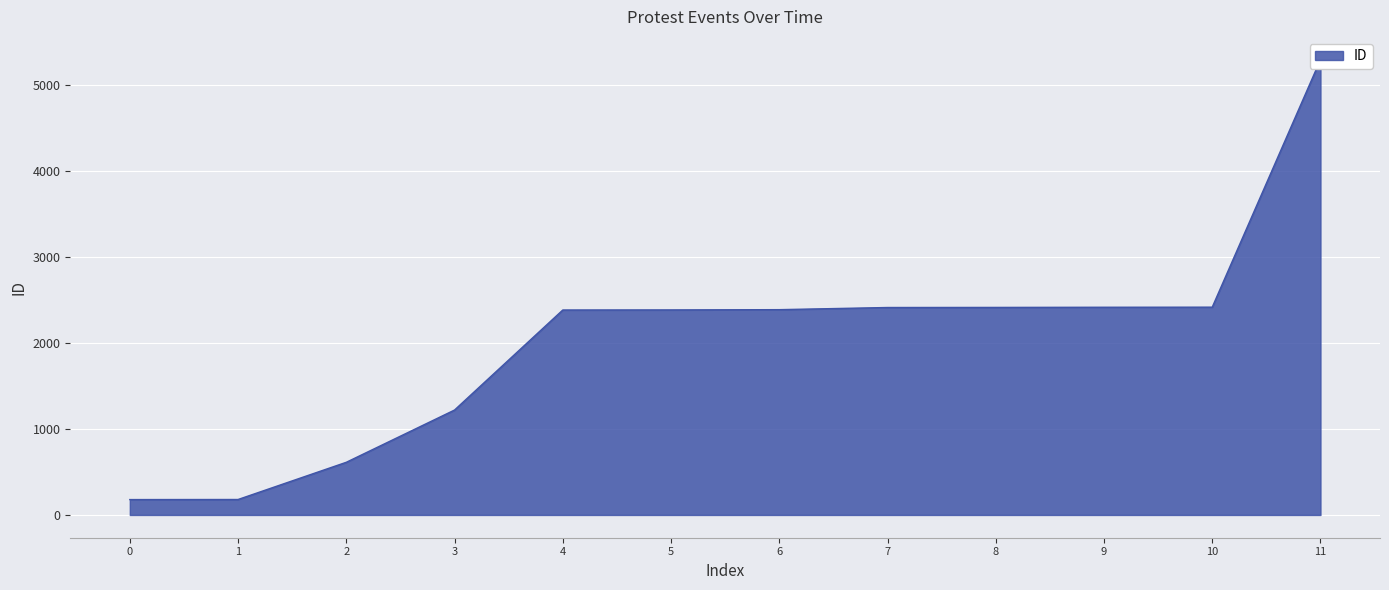

Is it true that the value at 11 is 7022?

False